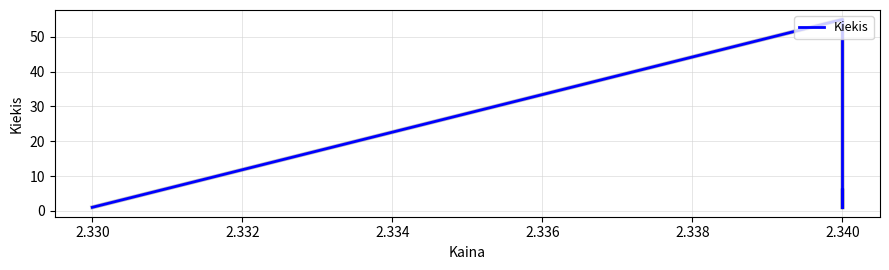

What is the value of the 3rd point from the left?

6